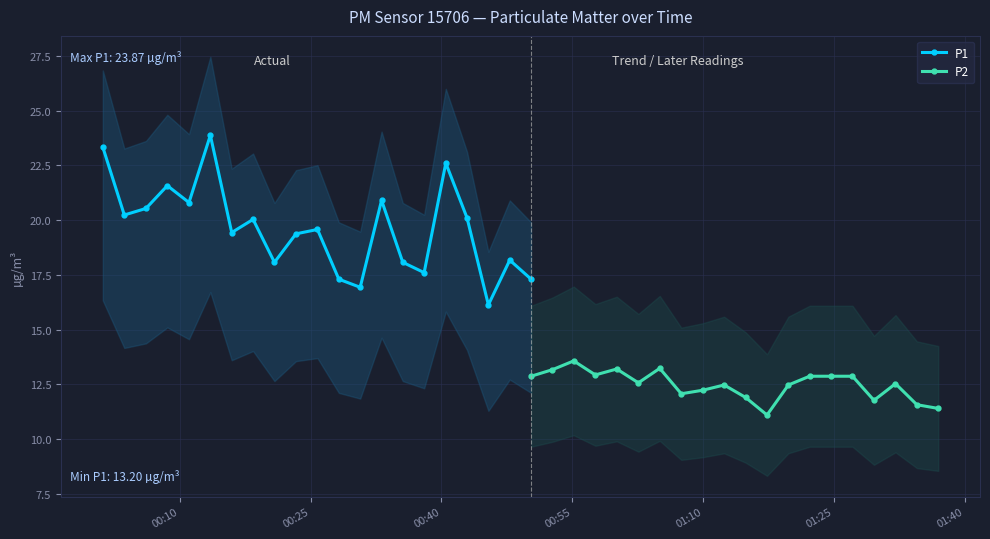

What are all the series names shown in the legend?

P1, P2